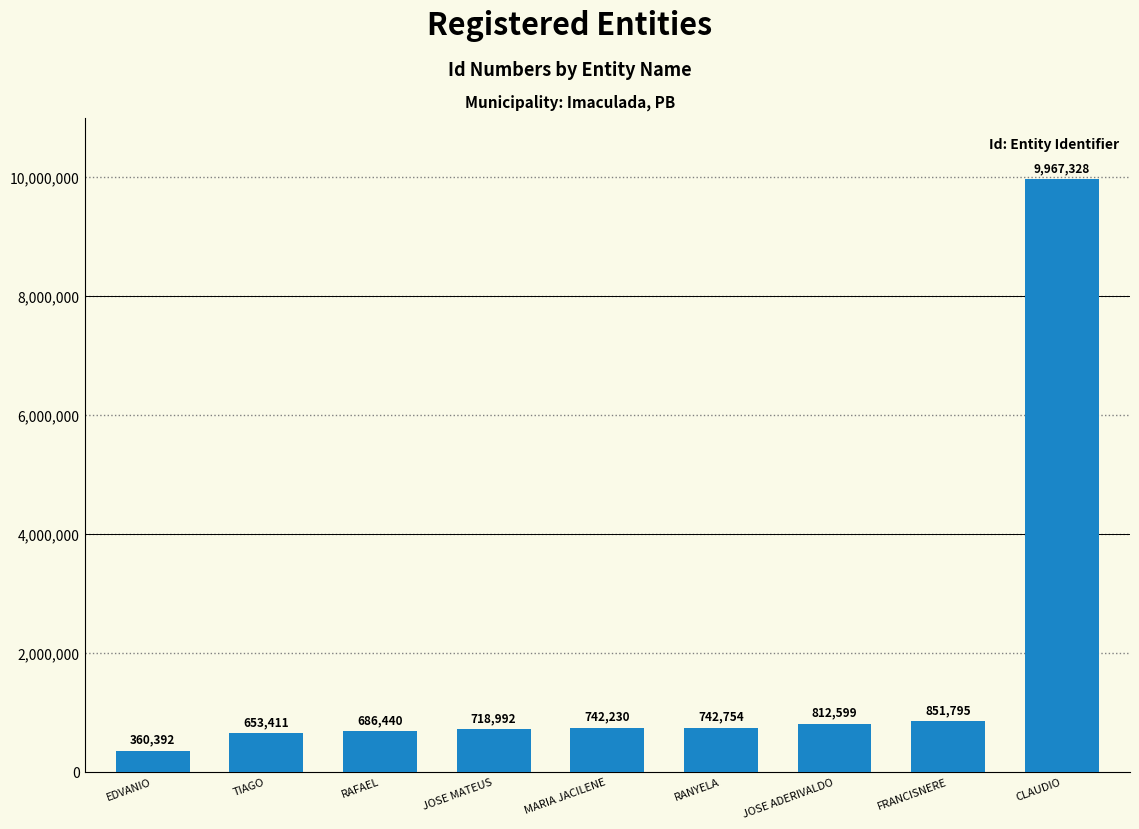

What is the difference between the second highest and second lowest values?

198384